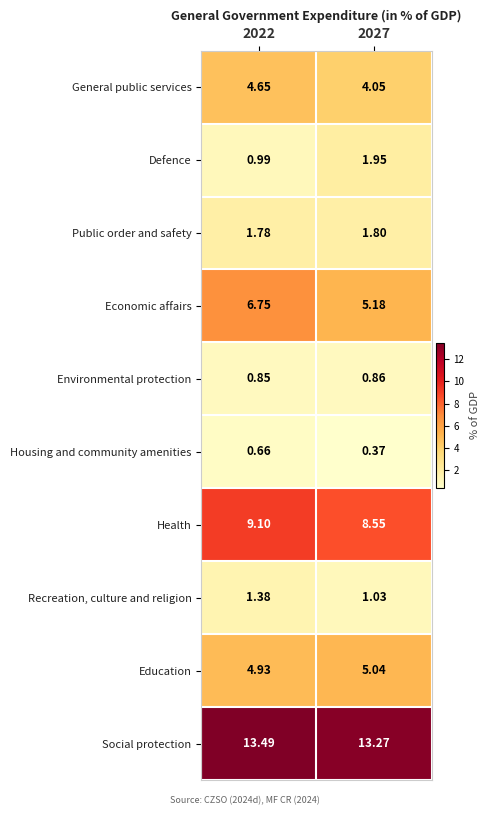

At which category does the chart reach its minimum across all series?

2027